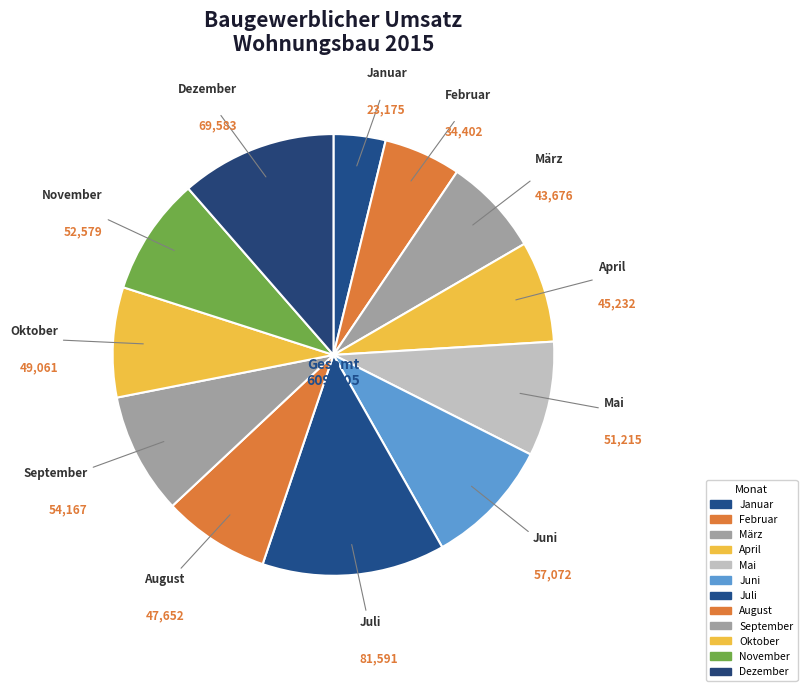

Combined, do November and Juni account for over 50%?

No